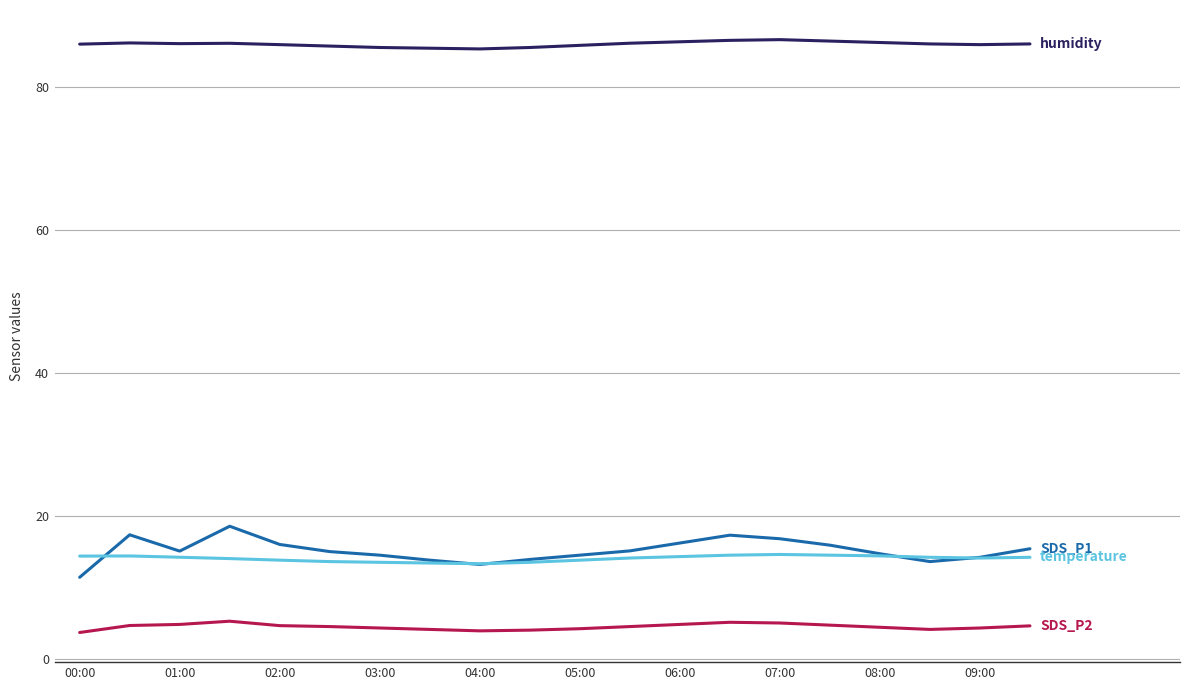

What is the greatest value displayed?

86.7